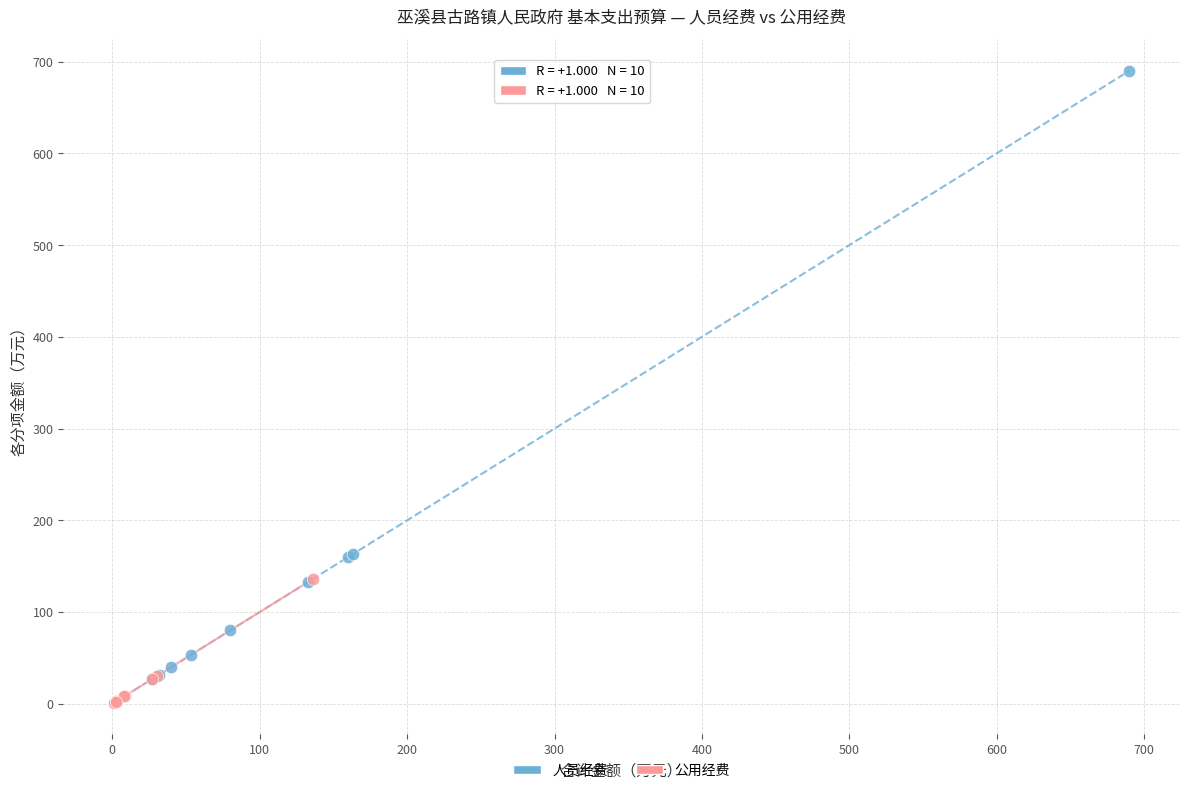

Which series has the largest Y range (max minus min)?

人员经费